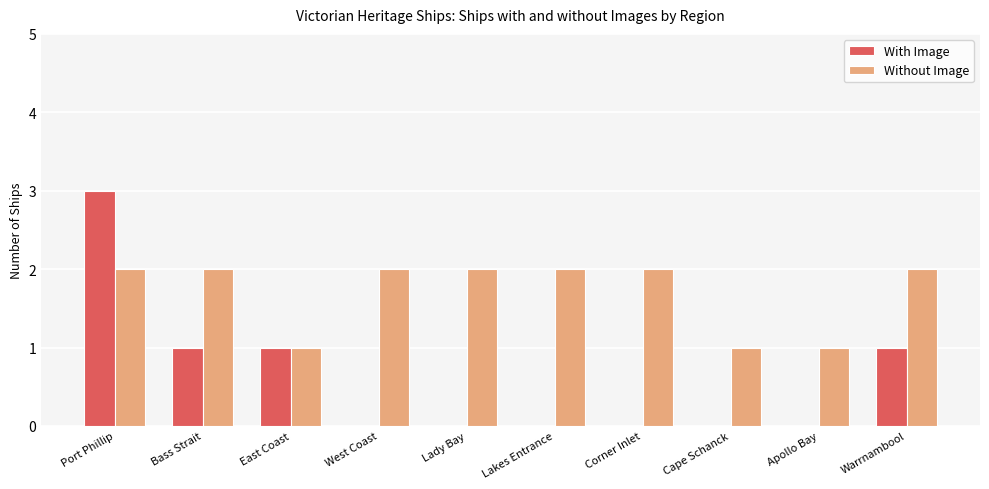

Which category has the highest value in the With Image series?

Port Phillip